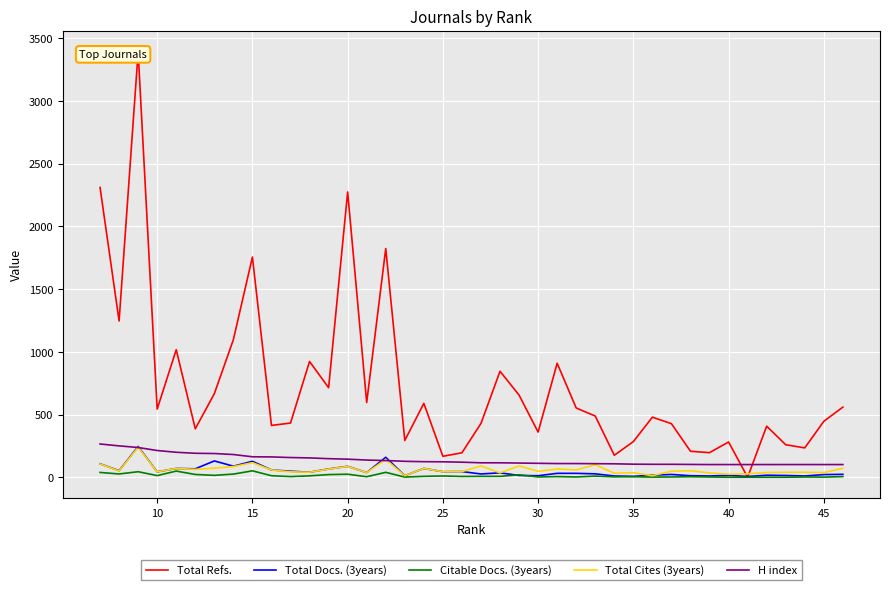

True or false: Total Cites (3years) has a value of 37 at 25.

True